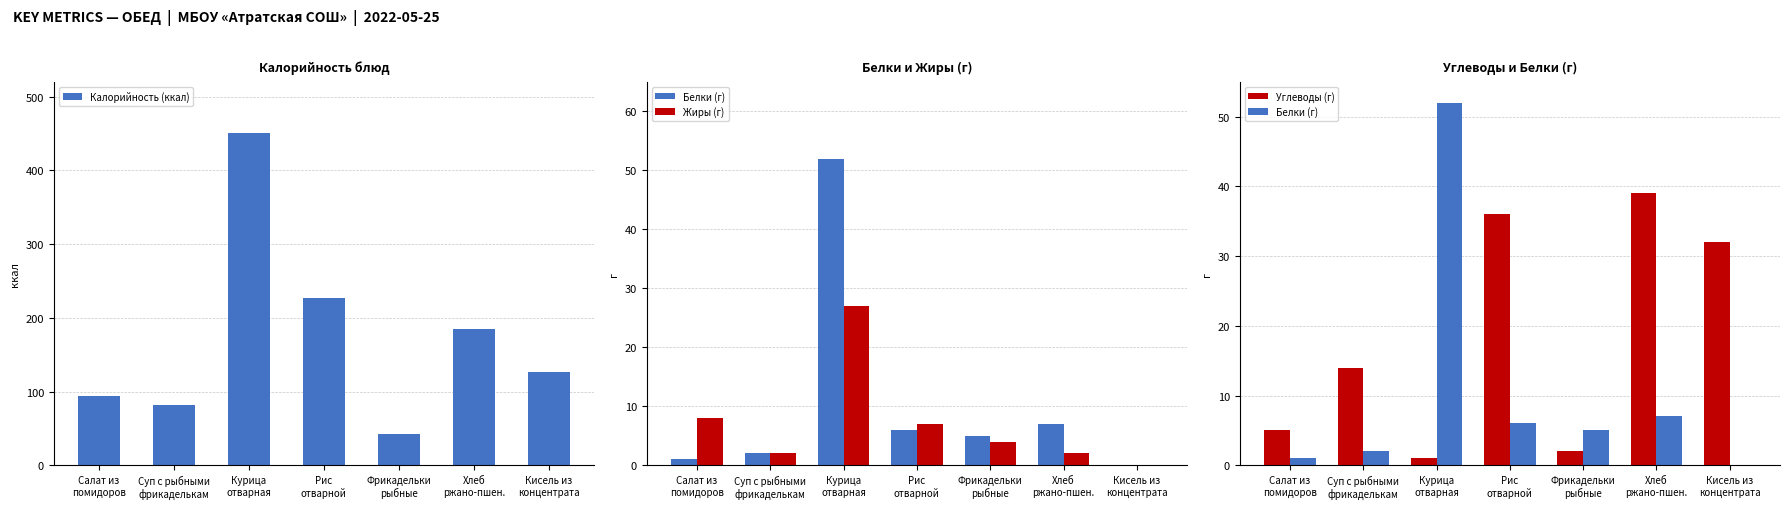

The Углеводы (г) series shows 14 at Суп с рыбными
фрикаделькам. True or false?

True